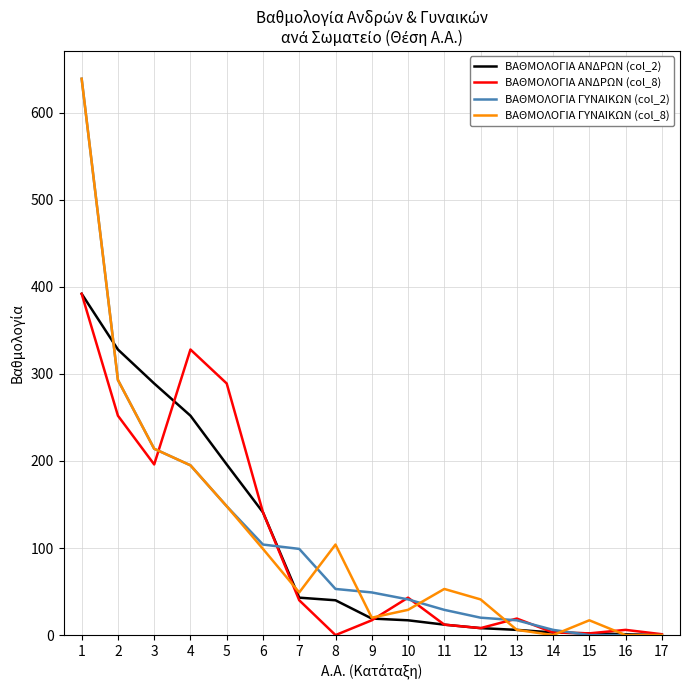

The ΒΑΘΜΟΛΟΓΙΑ ΑΝΔΡΩΝ (col_2) series shows 2 at 15. True or false?

True